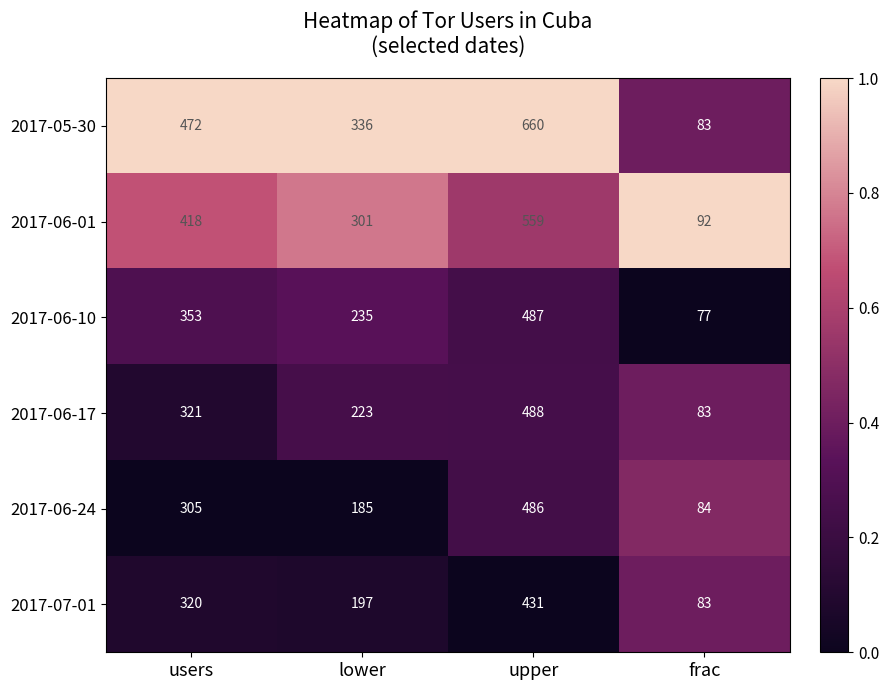

What is the maximum value shown in the chart?

660